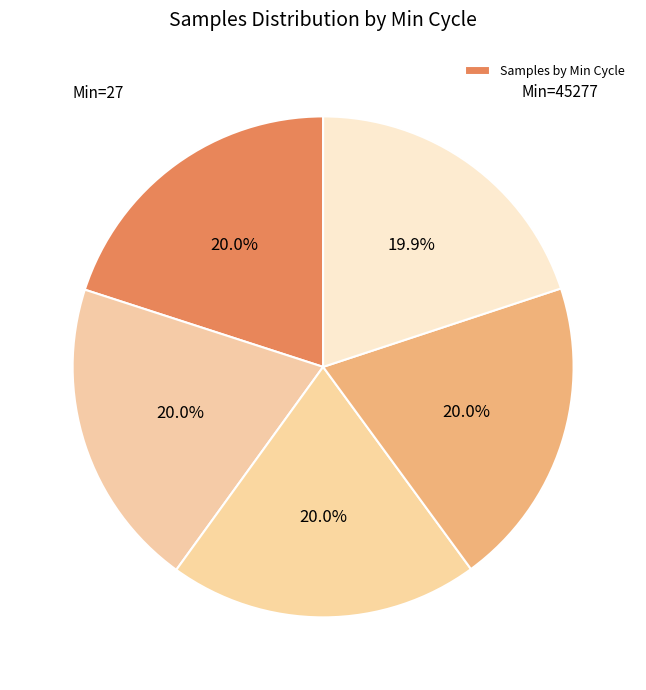

Count the number of slices in the pie.

5